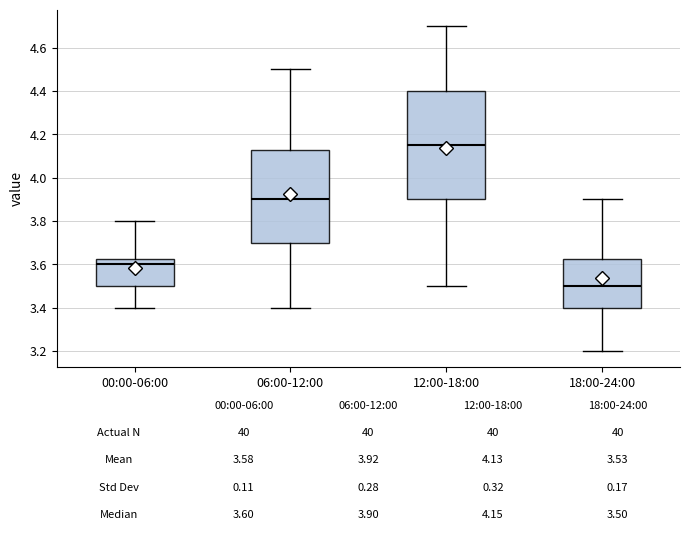

Which box is the tallest, from its lower edge to its upper edge?

12:00-18:00